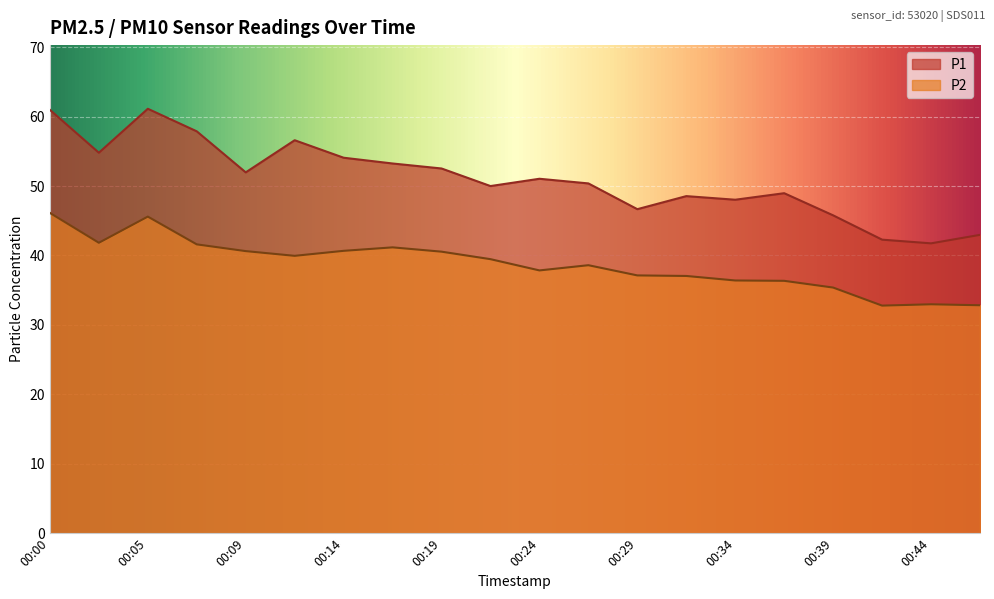

What is the spread (max minus min) of values at 00:17?

12.1